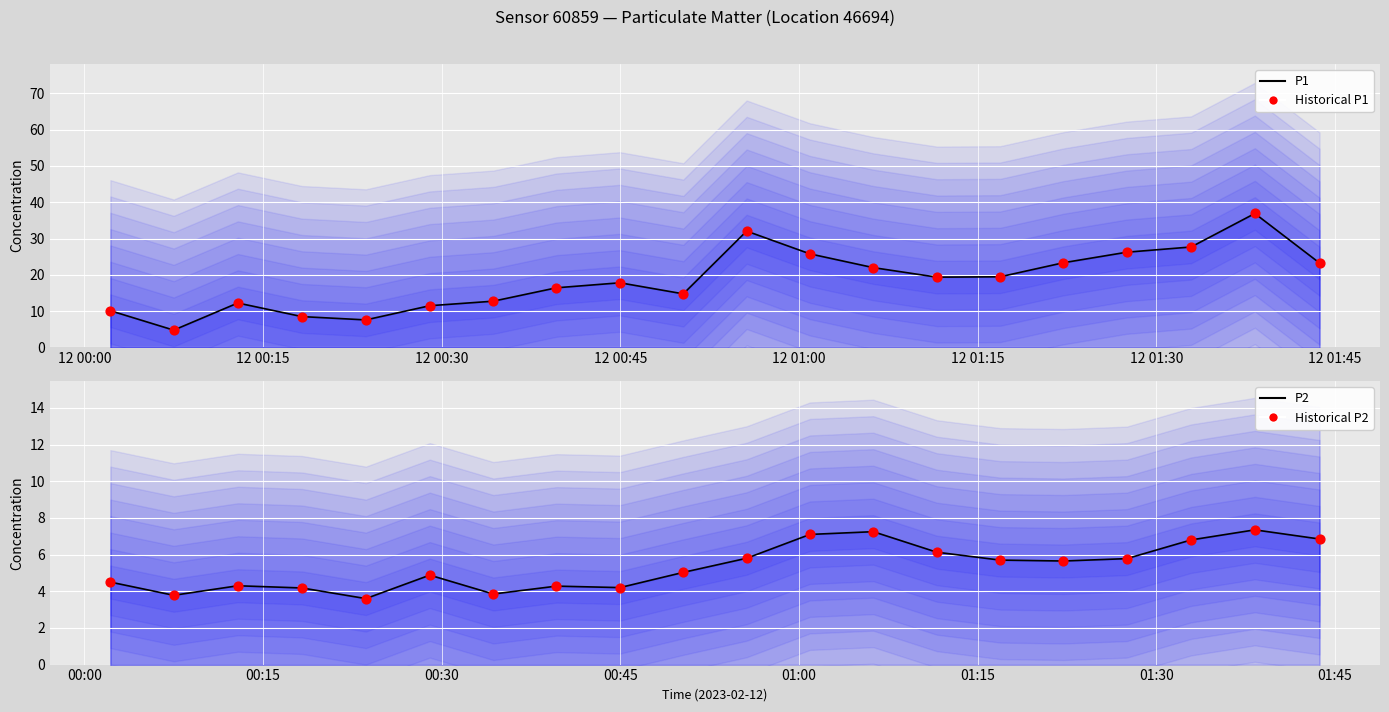

Which series has the widest spread of Y values?

P1 (line)